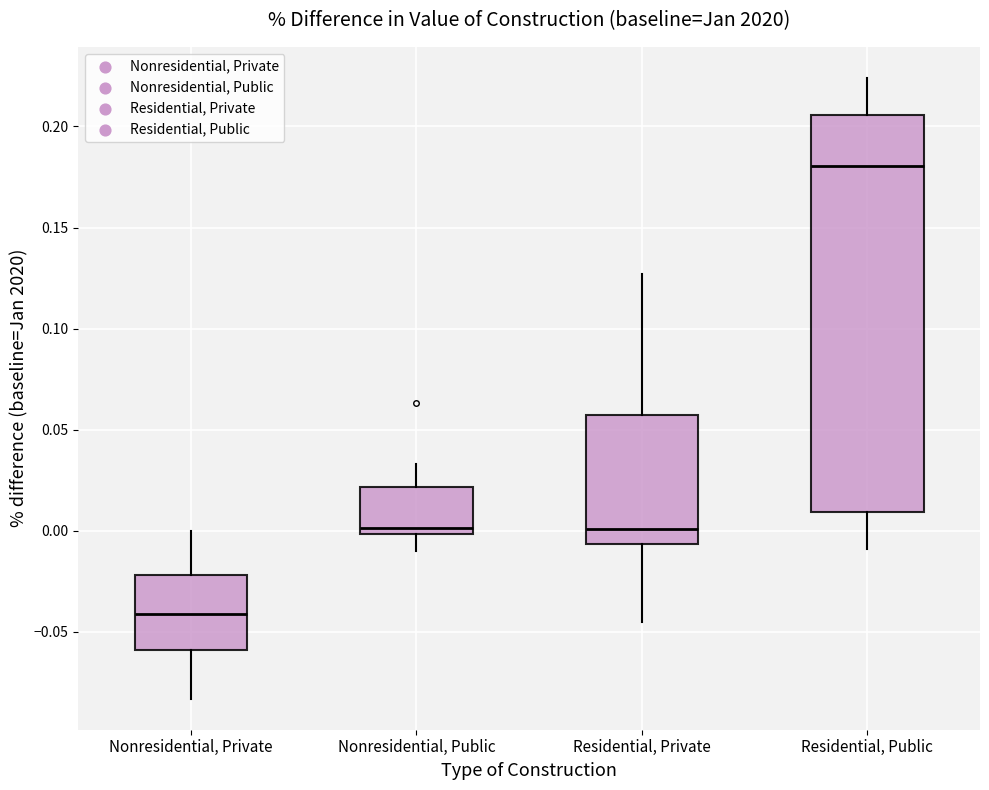

Reading left to right, read every box against the y-axis: the position of its median line, the range the box covers, and the ends of its whiskers. The values are not printed on the chart, so give them approximately, as read against the axis.

Nonresidential, Private: median -0.040, box -0.060 to -0.020, whiskers -0.085 to 0.000
Nonresidential, Public: median 0.000 (just above the box's lower edge), box 0.000 to 0.020, whiskers -0.010 to 0.035
Residential, Private: median 0.000, box -0.005 to 0.055, whiskers -0.045 to 0.125
Residential, Public: median 0.180, box 0.010 to 0.205, whiskers -0.010 to 0.225